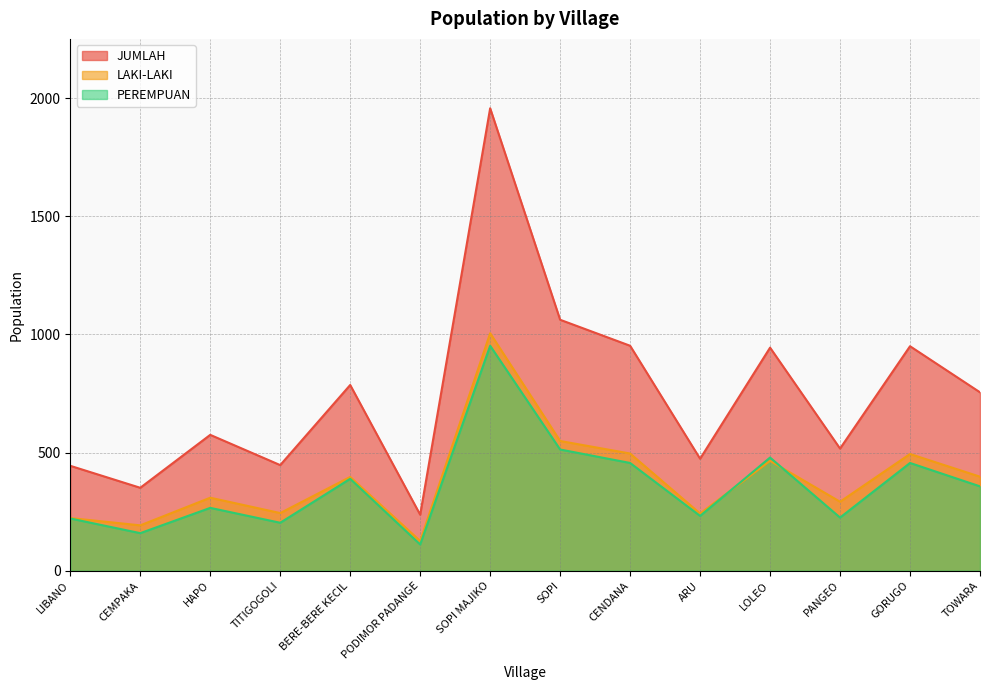

True or false: JUMLAH and PEREMPUAN intersect in this chart.

False